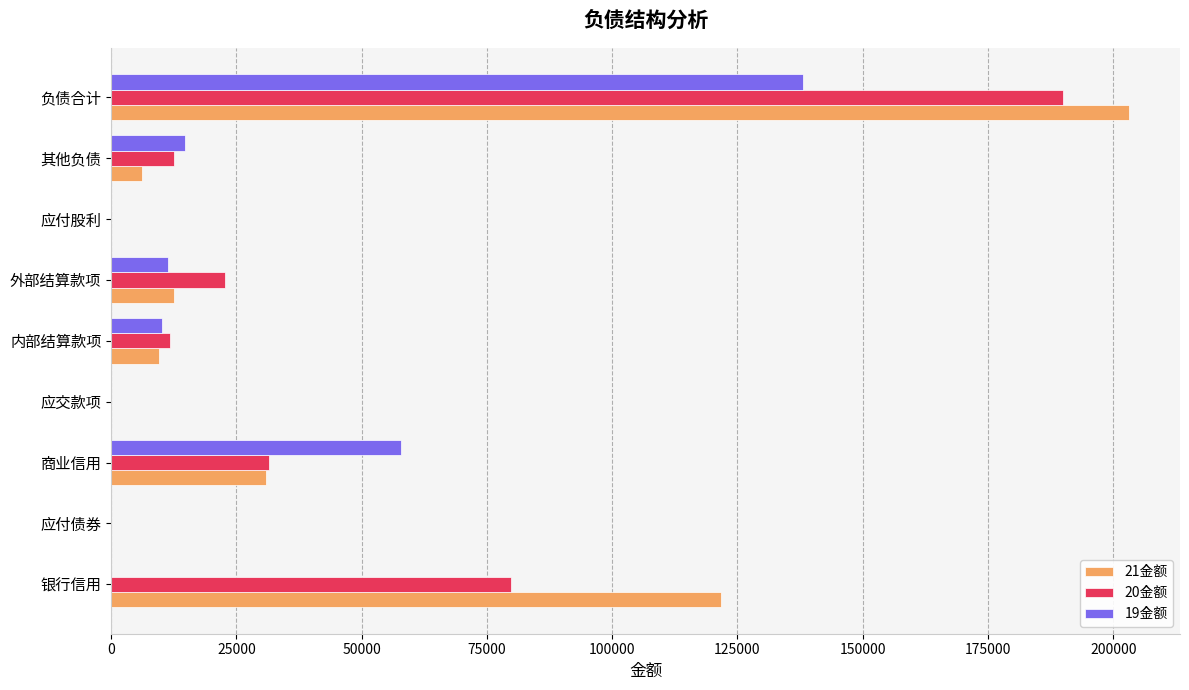

Which series changed the most between 内部结算款项 and 应付股利?

20金额